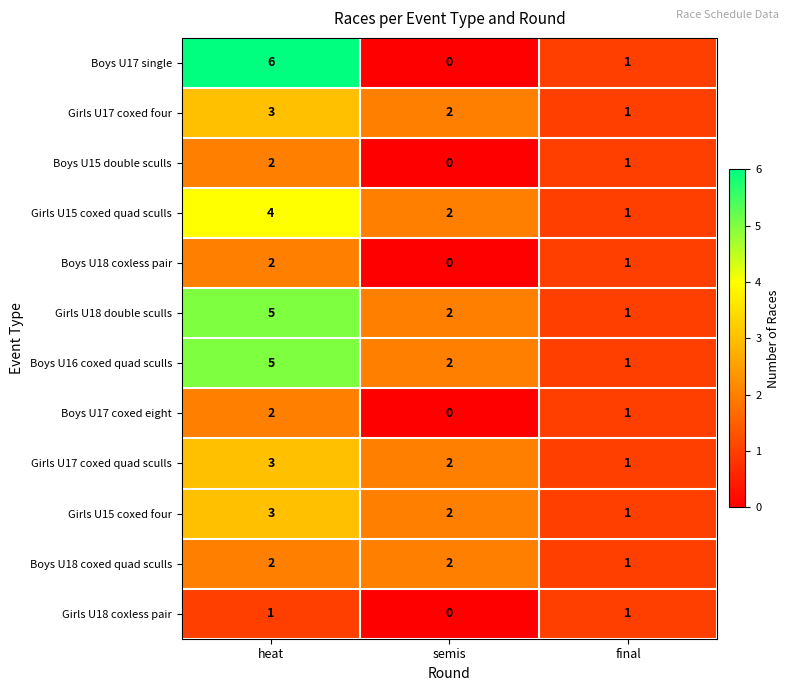

What is the sum of all Girls U17 coxed four values?

6